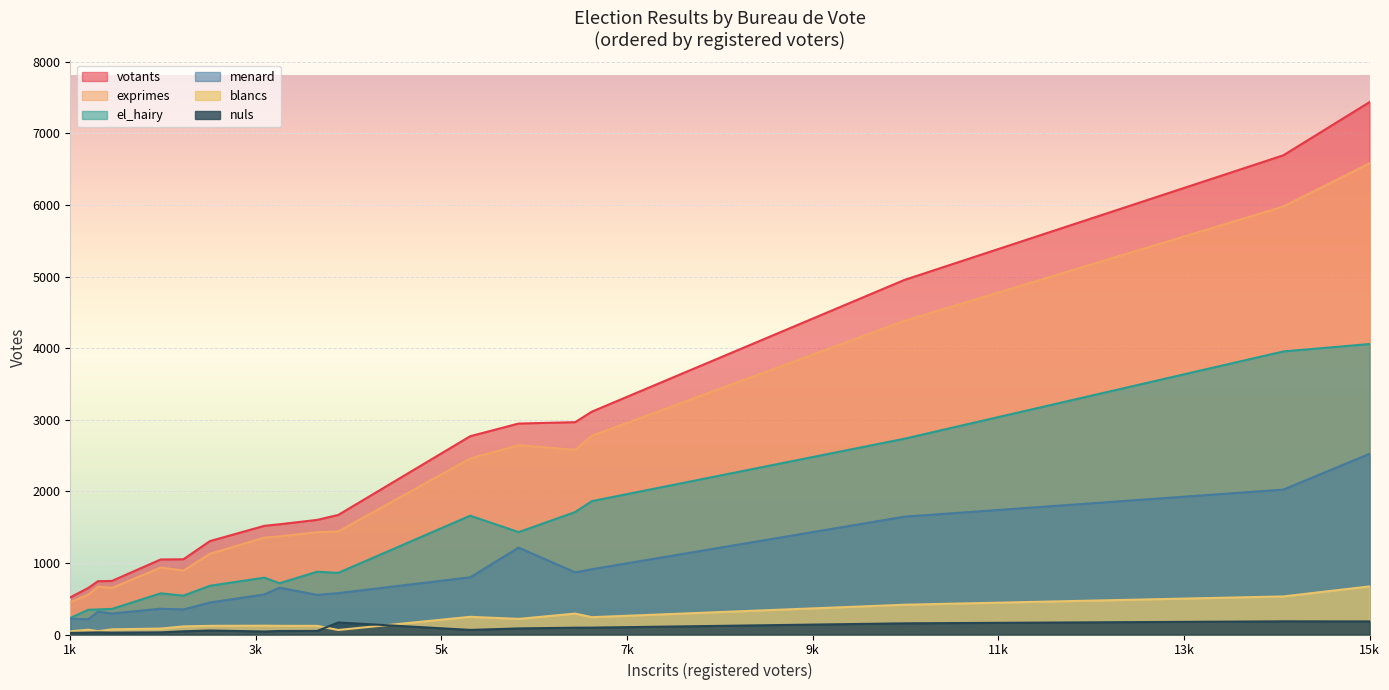

At which label does el_hairy reach its peak?

15k